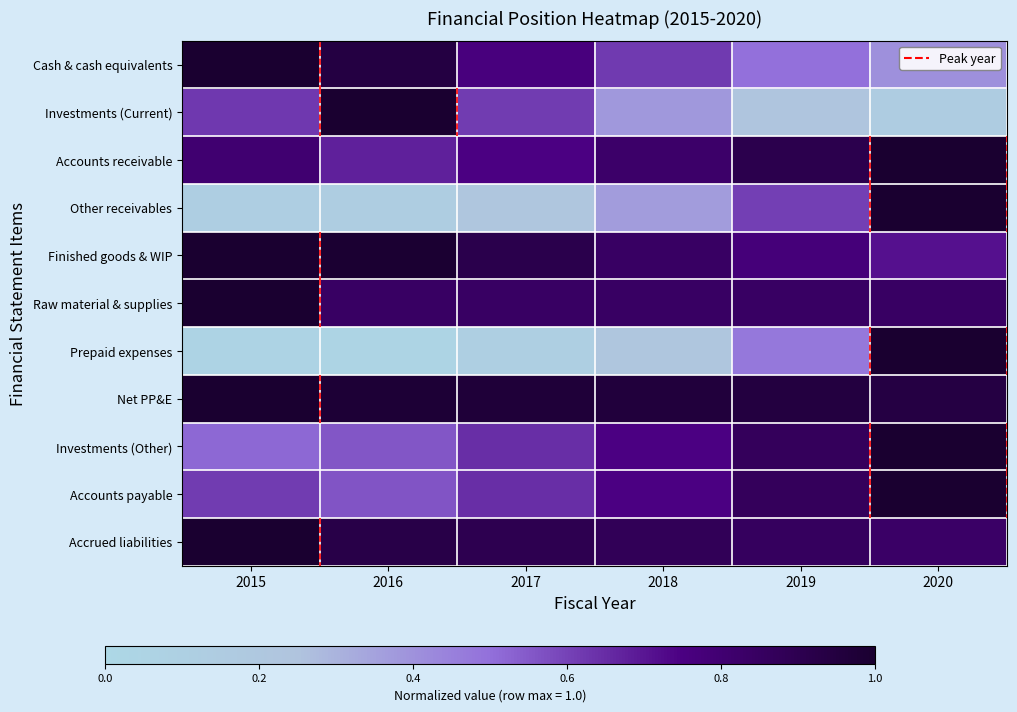

Rank the series at 2019 from highest to lowest value.

Net PP&E, Accounts receivable, Accounts payable, Investments (Other), Accrued liabilities, Raw material & supplies, Finished goods & WIP, Other receivables, Cash & cash equivalents, Prepaid expenses, Investments (Current)